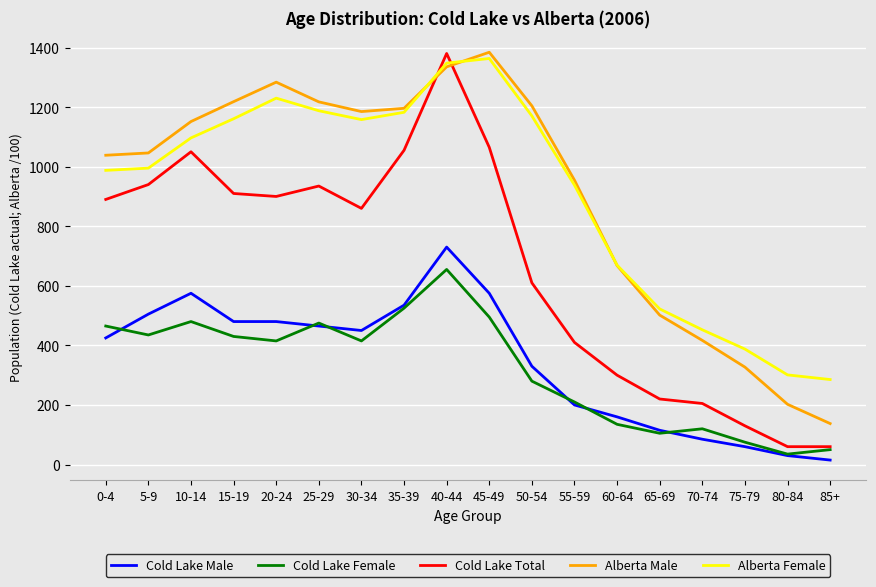

Which series has the largest range (max minus min)?

Cold Lake Total